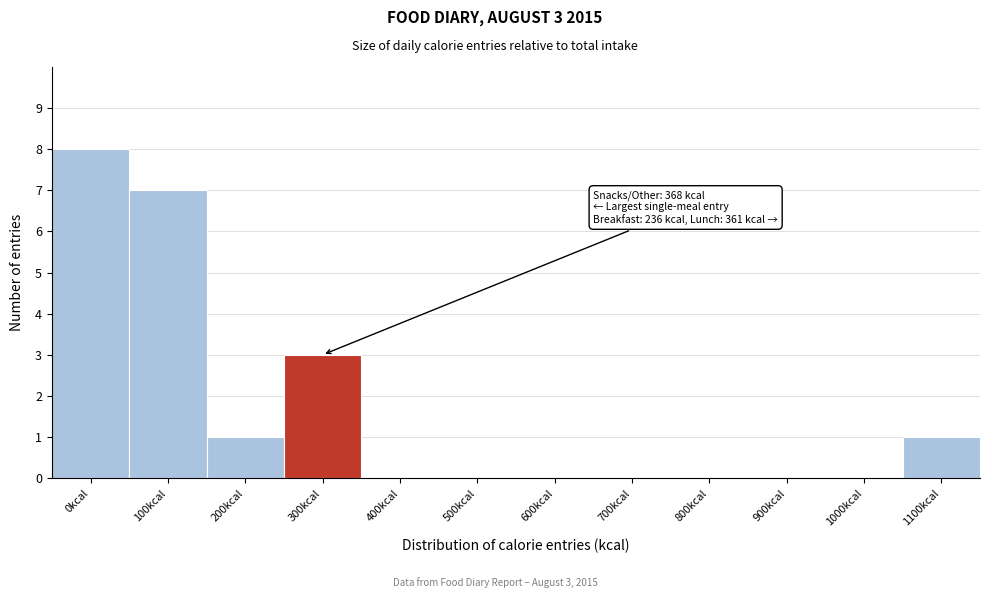

Reading left to right, transcribe all the data shown in this chart.

0kcal=8	100kcal=7	200kcal=1	300kcal=3	400kcal=0	500kcal=0	600kcal=0	700kcal=0	800kcal=0	900kcal=0	1000kcal=0	1100kcal=1